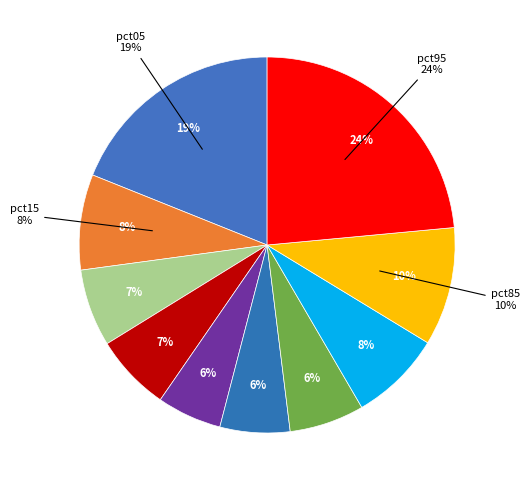

Between pct75 and pct05, which is larger?

pct05